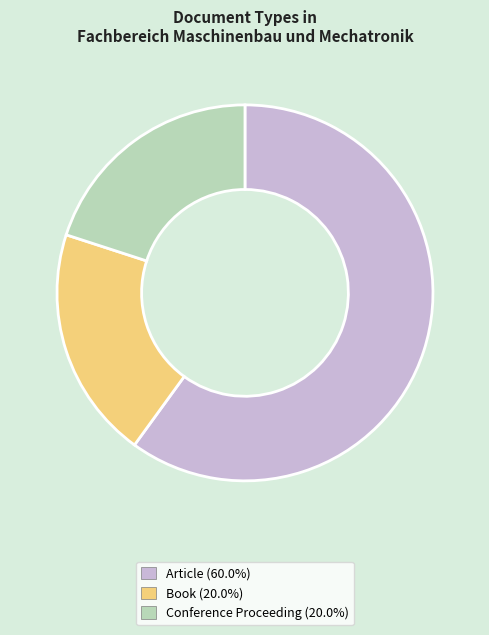

Is there any slice that represents more than half of the pie?

Yes